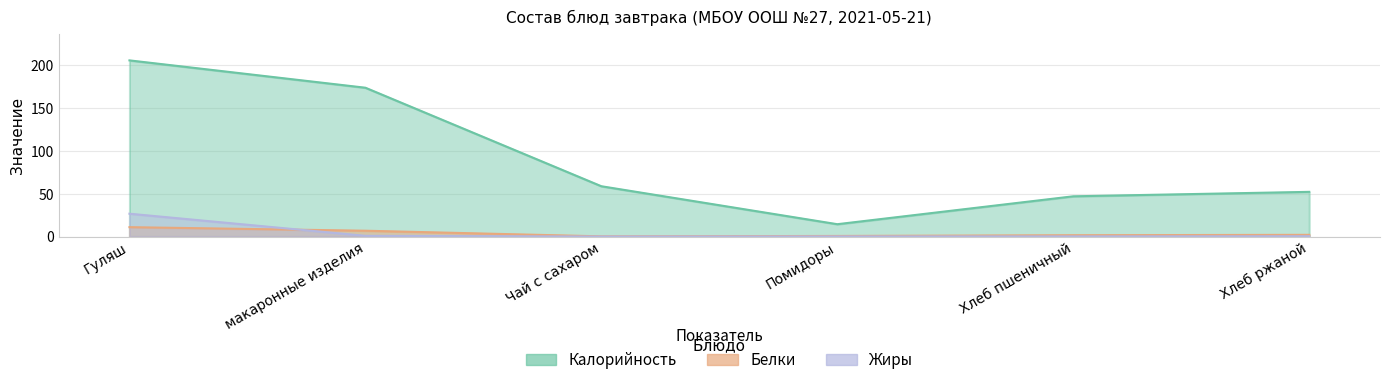

What is the difference between the maximum and second lowest values in the Жиры series?

26.6